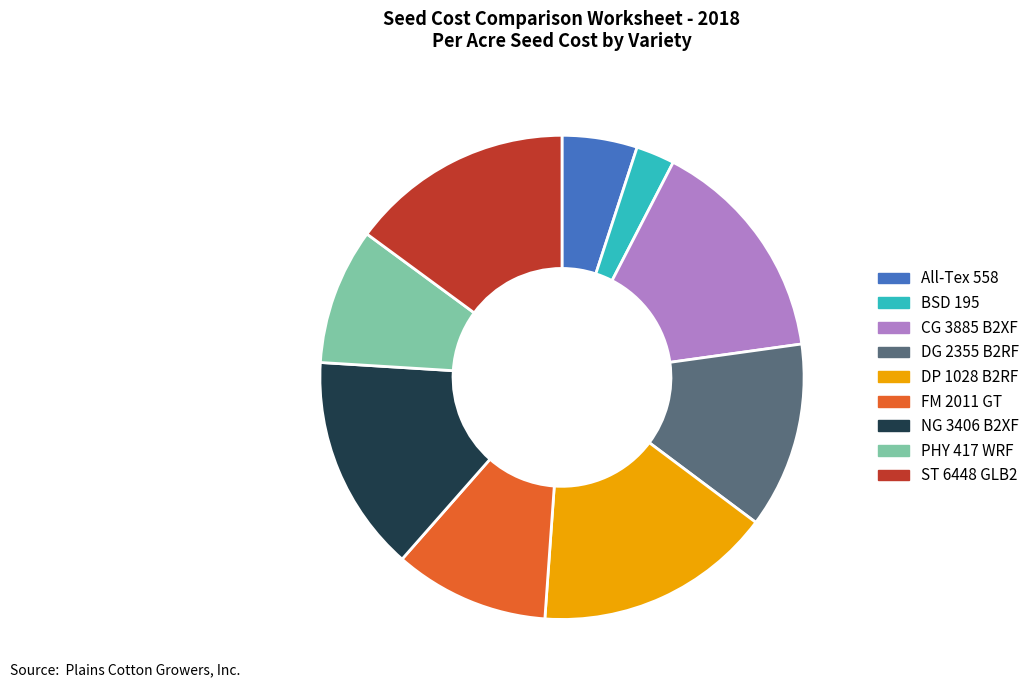

Do FM 2011 GT and All-Tex 558 together represent more than half of the pie?

No